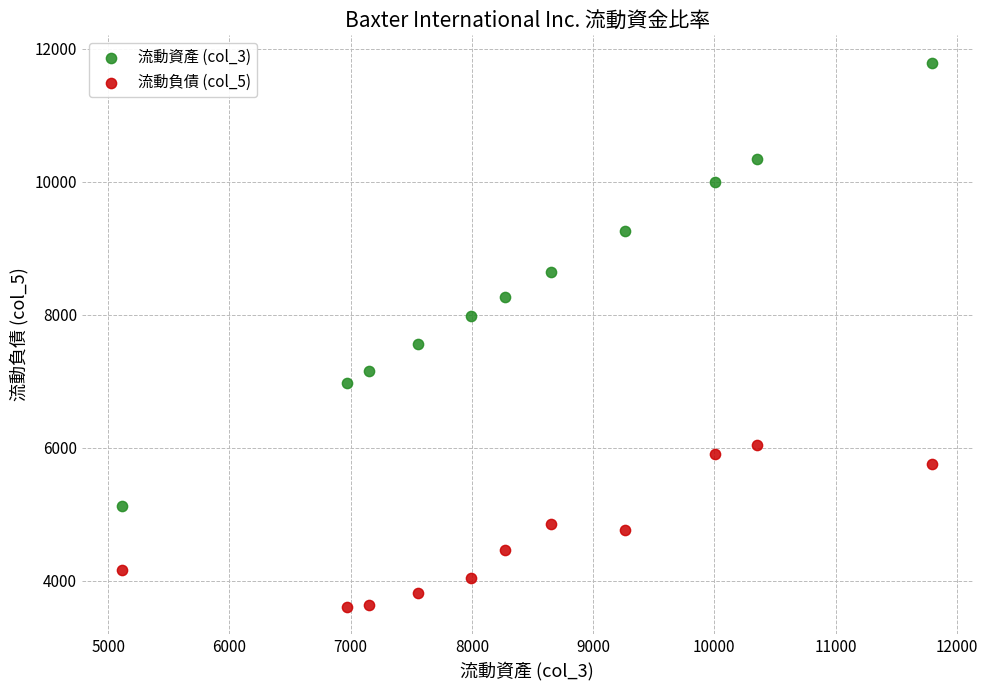

Which series has the largest Y range (max minus min)?

流動資產 (col_3)